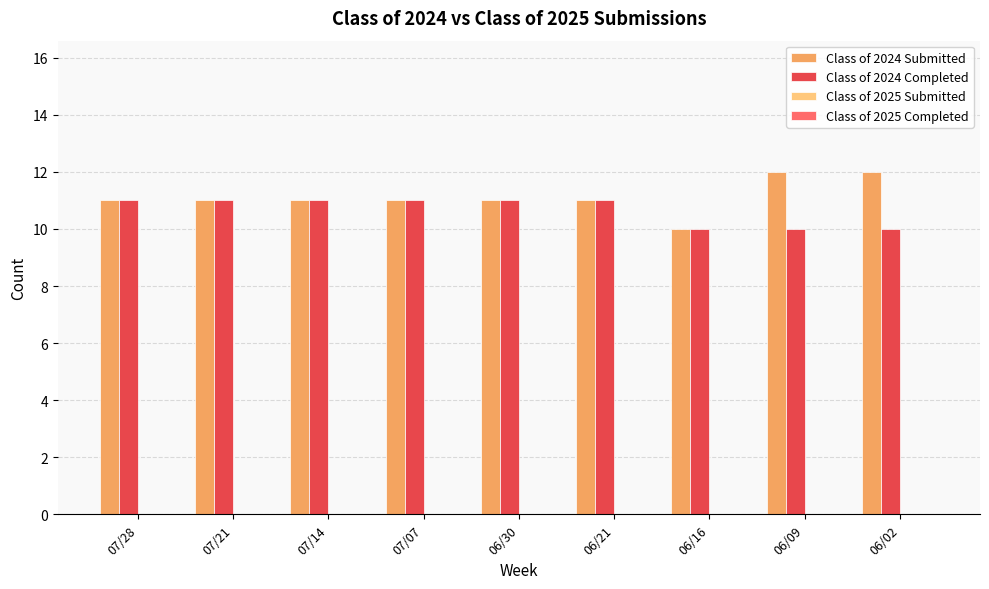

Which series has the largest range (max minus min)?

Class of 2024 Submitted